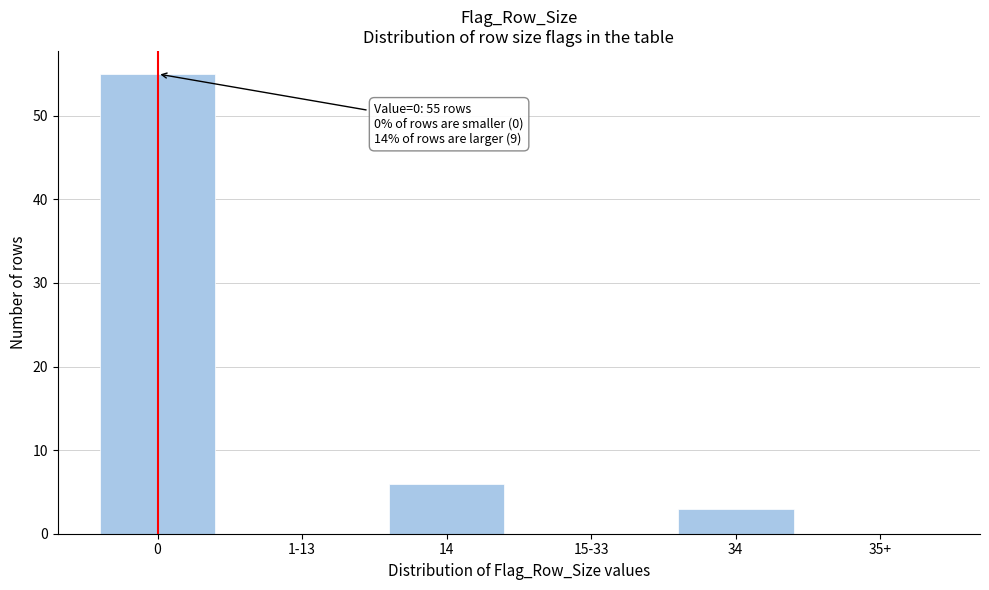

Reading right to left, what are all the values shown in this chart?

35+=0	34=3	15-33=0	14=6	1-13=0	0=55